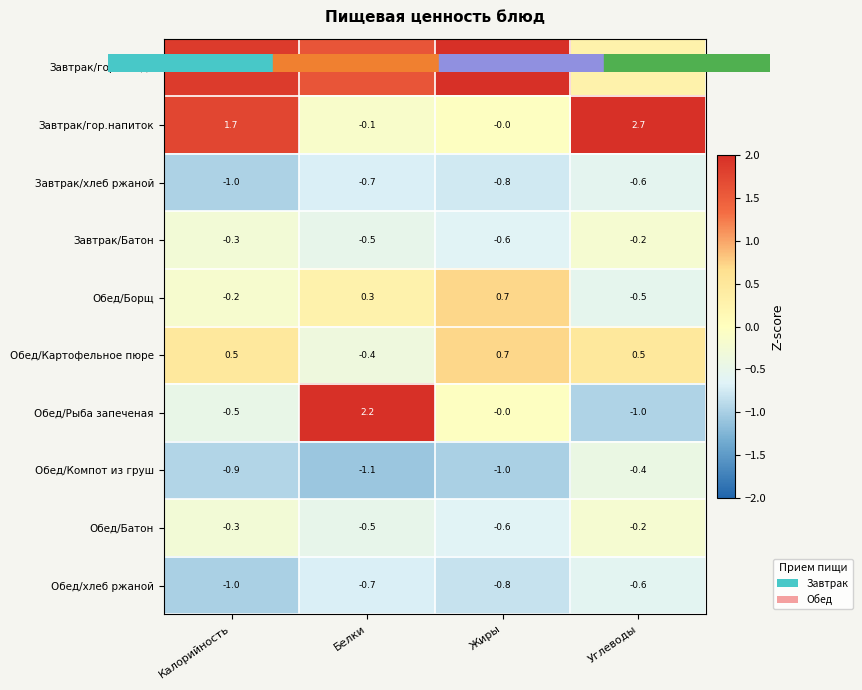

Which category has the lowest value across all series?

Белки